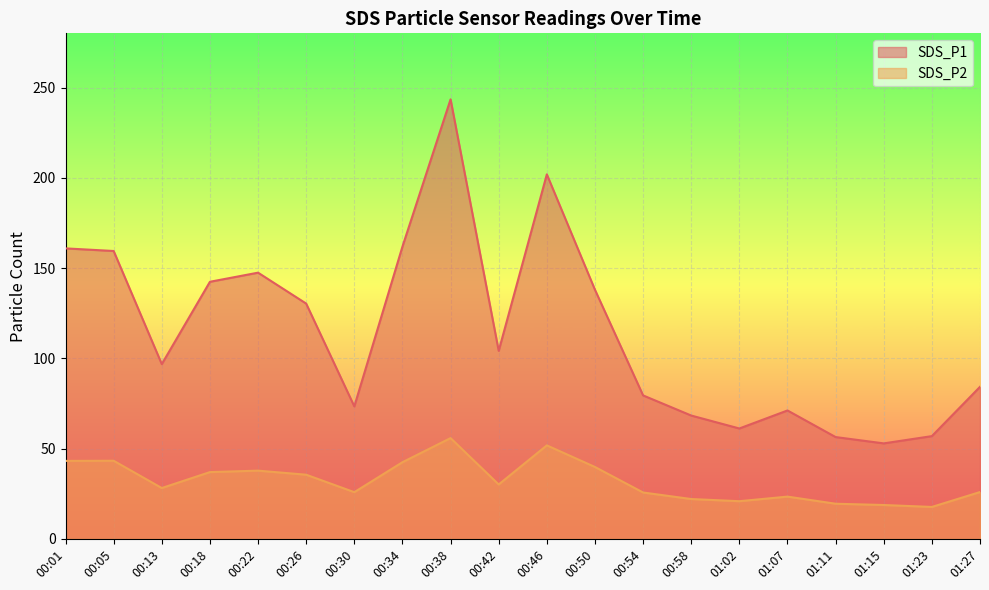

What is the highest value of the SDS_P2 series?

55.8